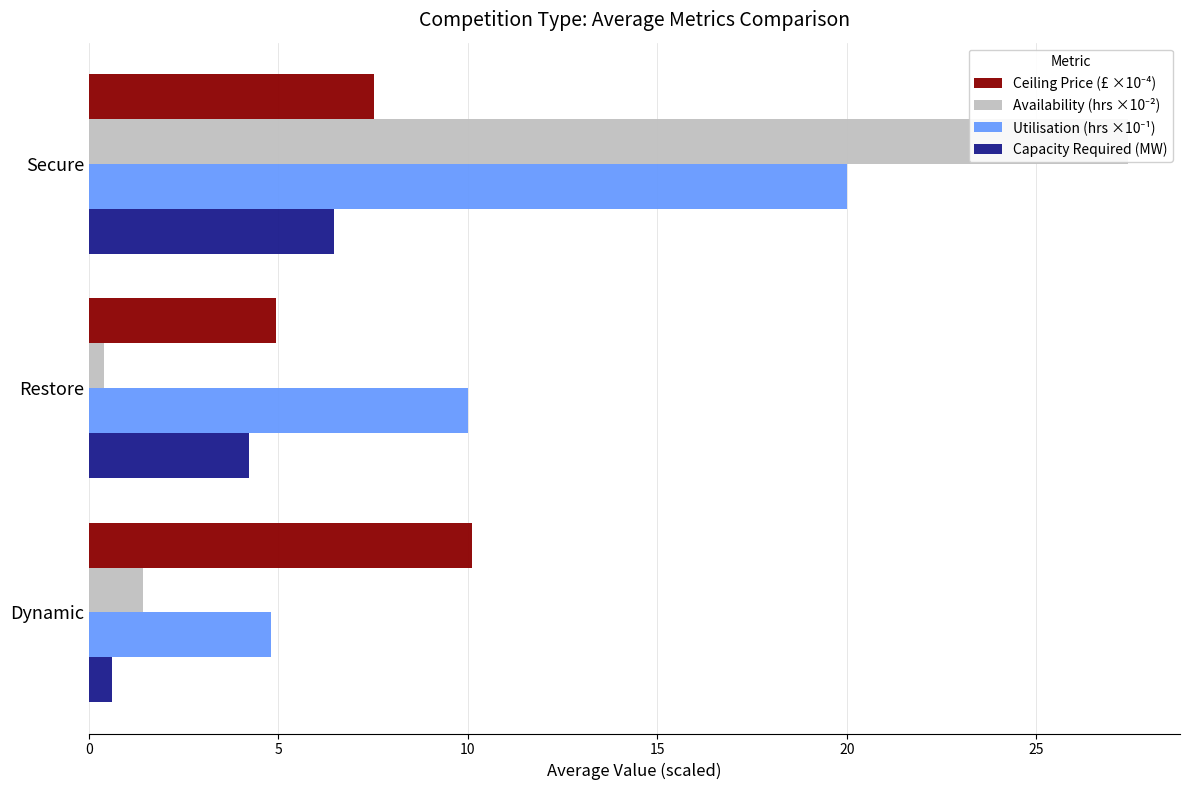

Is the value of Ceiling Price (£ ×10⁻⁴) at Dynamic greater than the value of Availability (hrs ×10⁻²) at Dynamic?

Yes